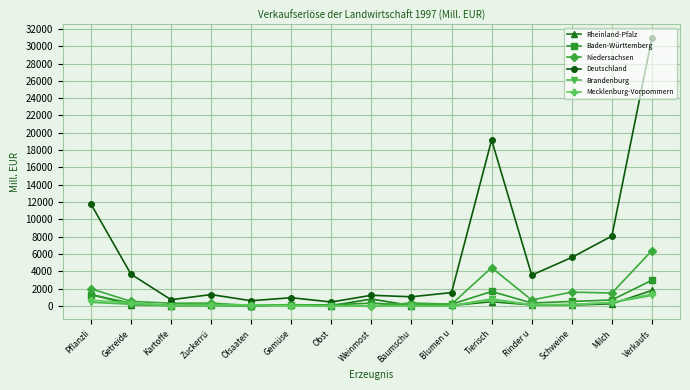

Is it true that Deutschland equals 712 at Kartoffe?

True